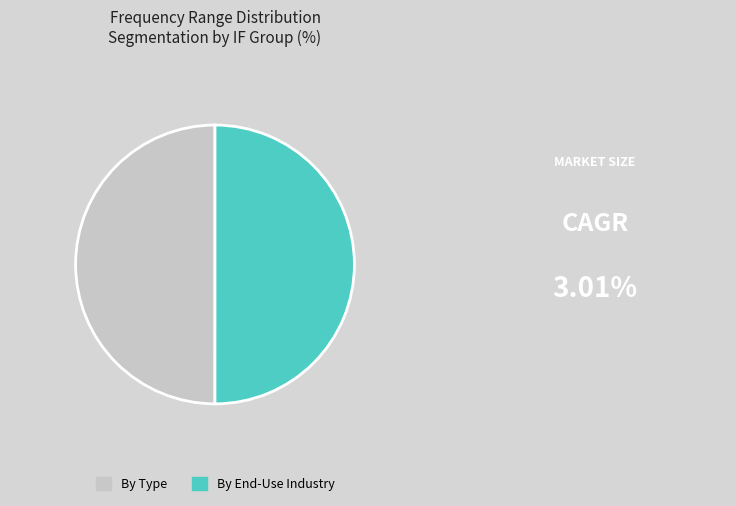

Count the number of slices in the pie.

2